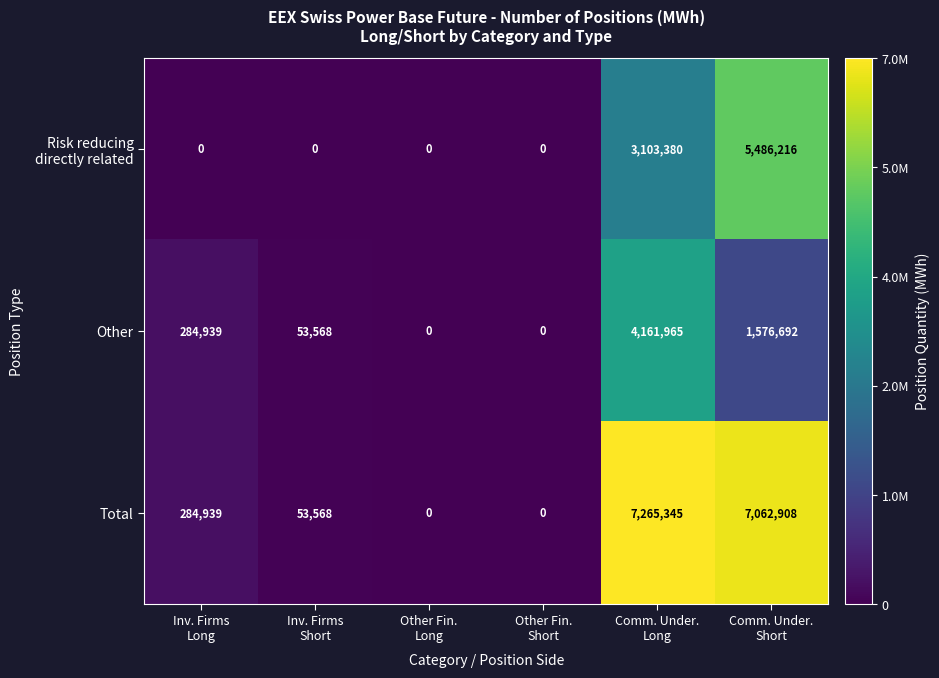

Which series has the largest total across all categories?

Total